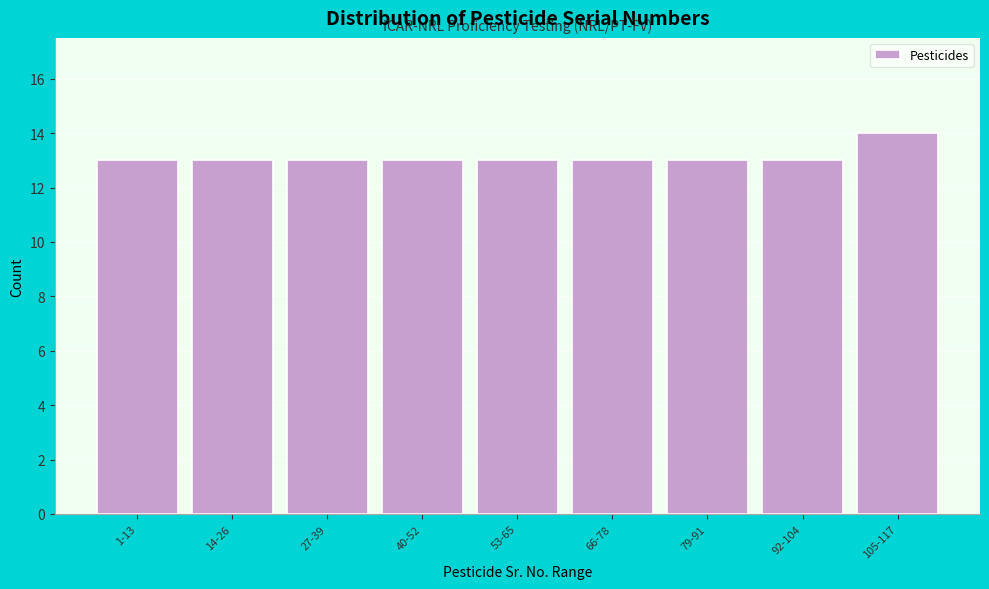

Reading left to right, what are all the values shown in this chart?

13	13	13	13	13	13	13	13	14